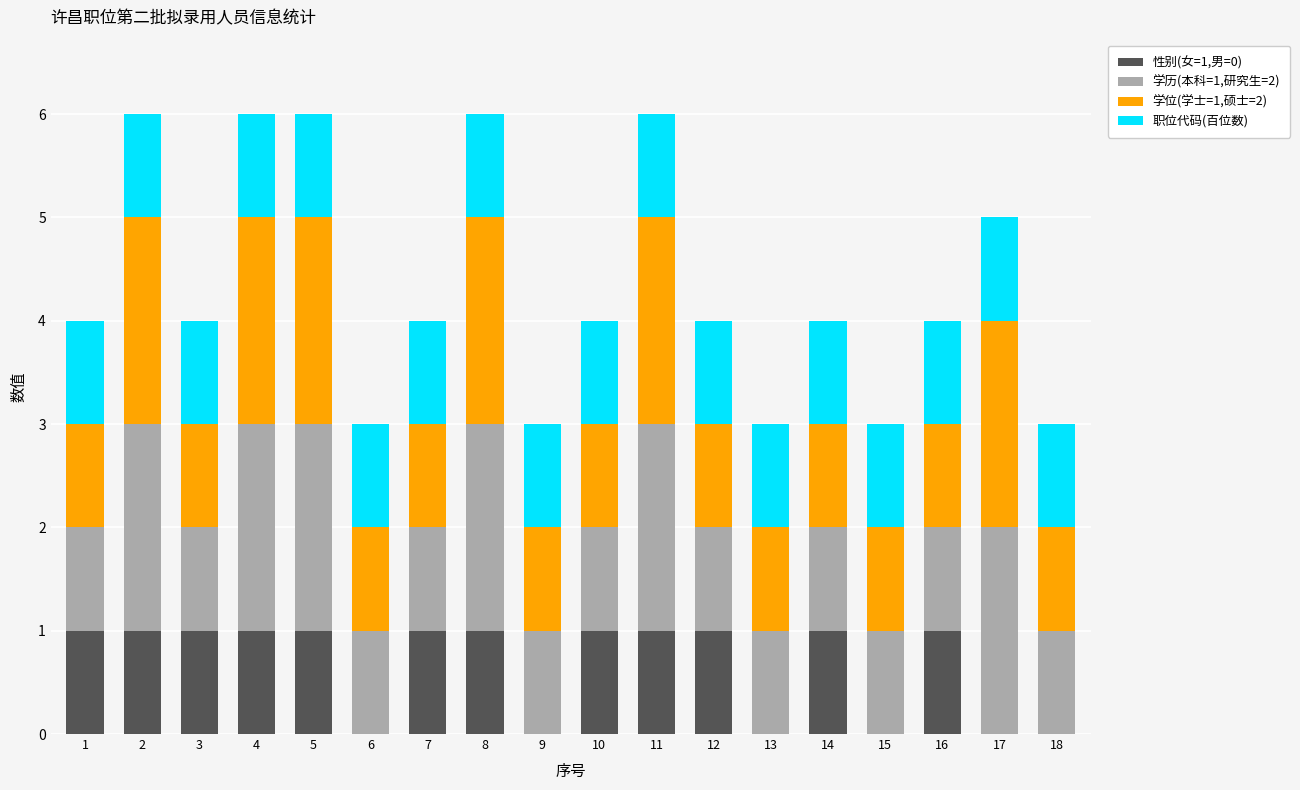

What is the total value across all series at 8?

6